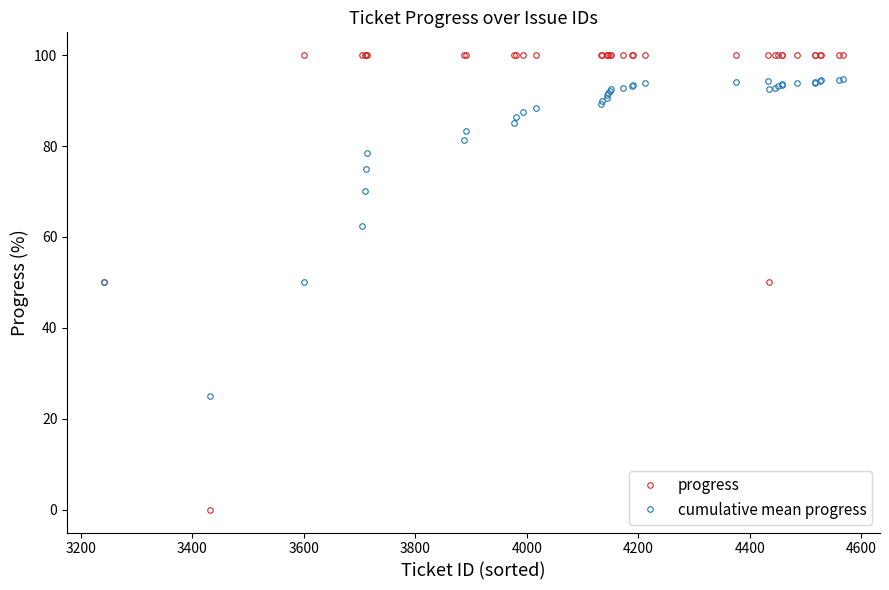

What is the difference between the maximum and minimum values in the progress series?

100.0